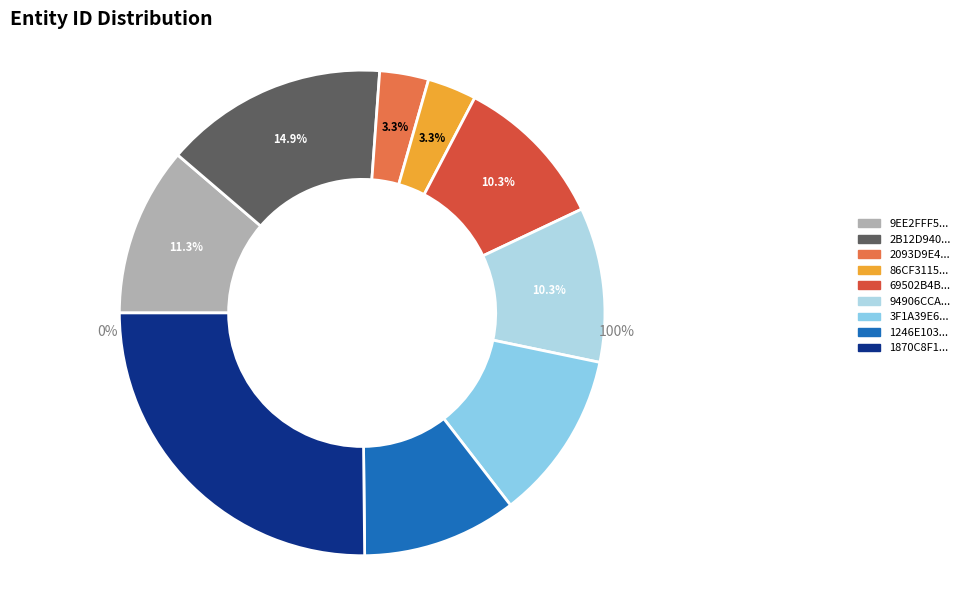

To the nearest percent, what is the difference between the 3F1A39E65CC66D97D993A4A4D7F2DC13 and 69502B4BA2FD500A95D47DFB5B6175D6 slice percentages?

1%